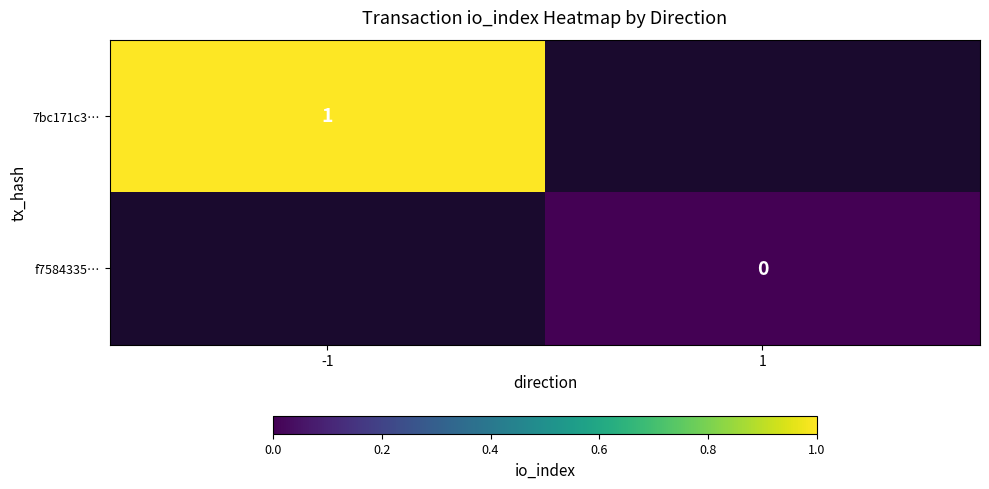

At how many categories does at least one series exceed 0?

1